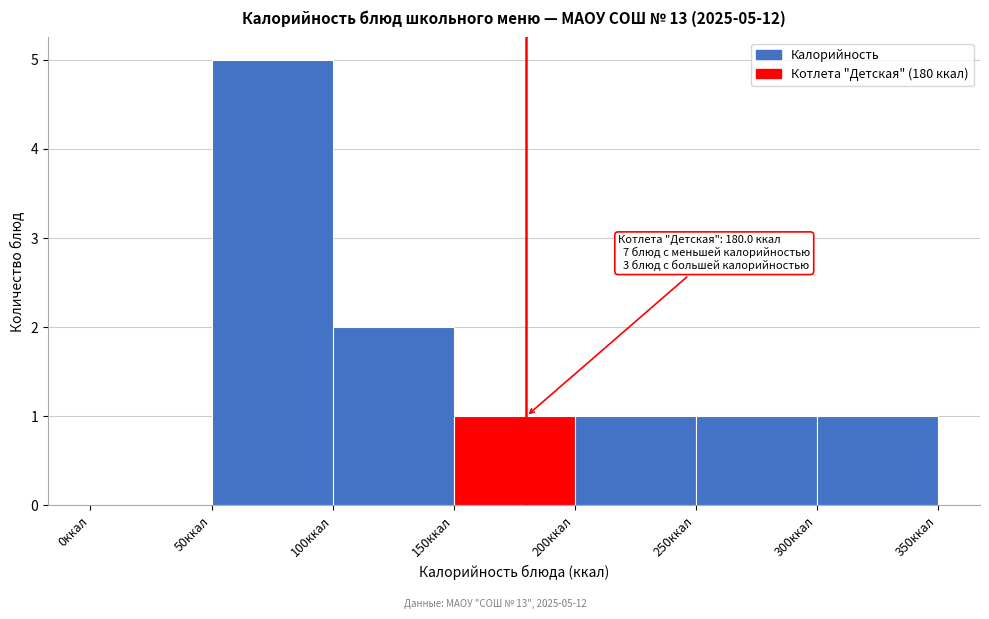

Which range on the x-axis has the tallest bar?

50 to 100